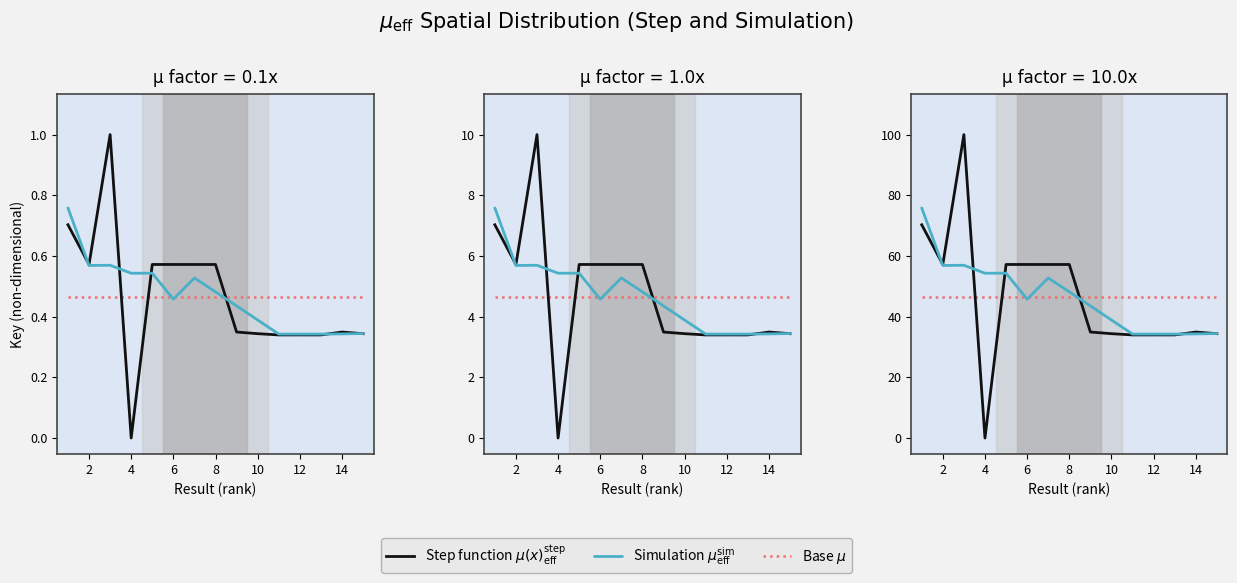

What is the sum of all Base $\mu$ values?

696.8